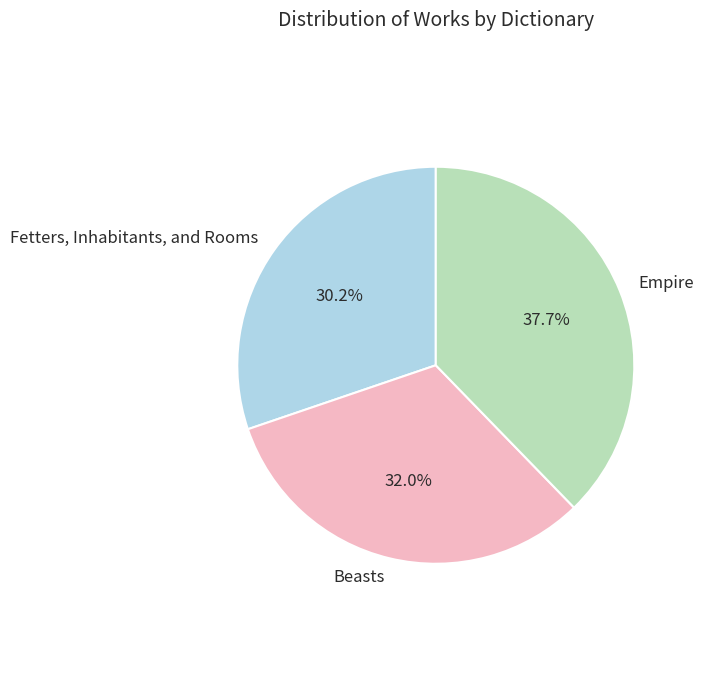

Combined, what portion of the pie is Fetters, Inhabitants, and Rooms and Empire?

68.0%